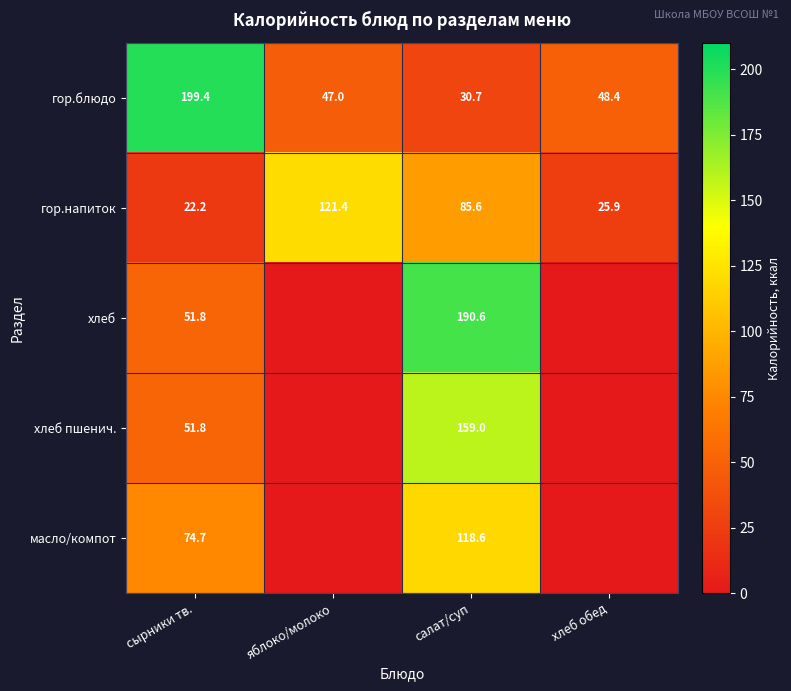

Is the value of хлеб пшенич. at салат/суп greater than the value of гор.напиток at яблоко/молоко?

Yes